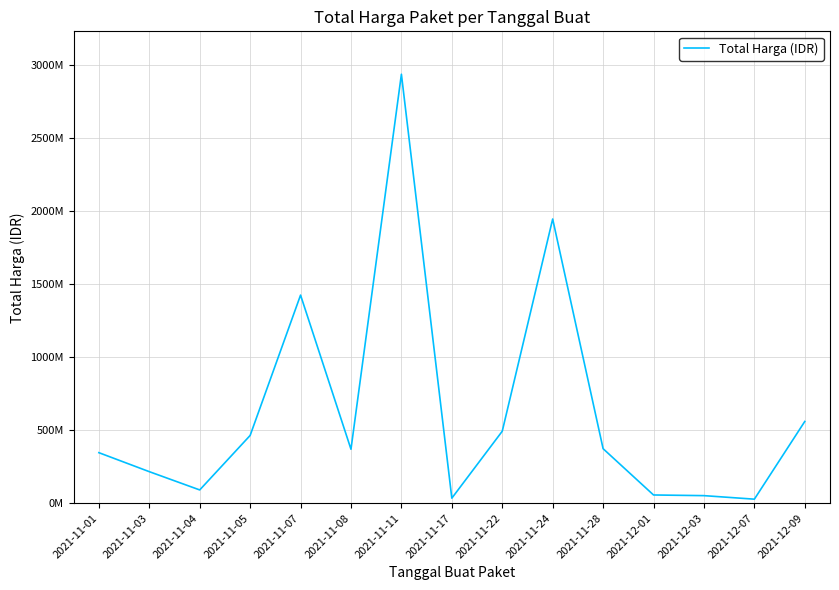

The chart shows a value of 373404000 at 2021-11-28. True or false?

True